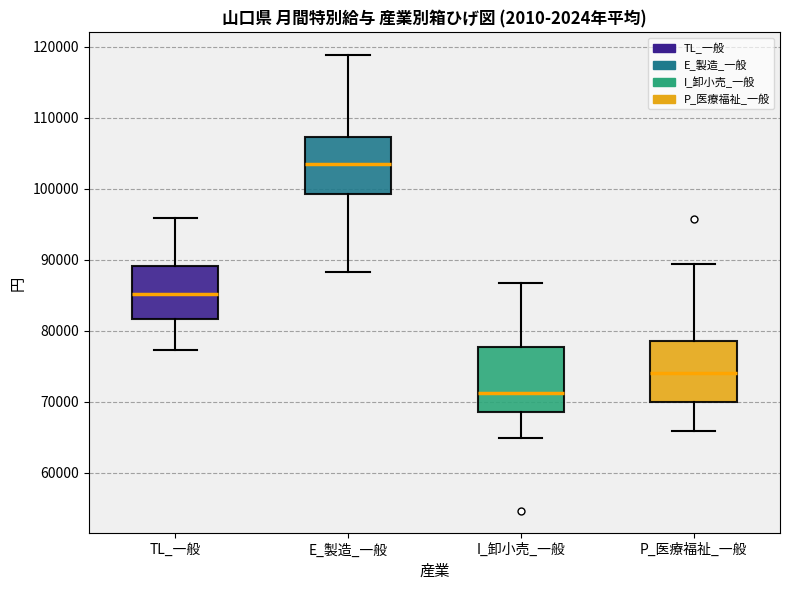

Where is the lower edge of the box for P_医療福祉_一般 on the y-axis? The values are not printed on the chart, so give them approximately, as read against the axis.

70000